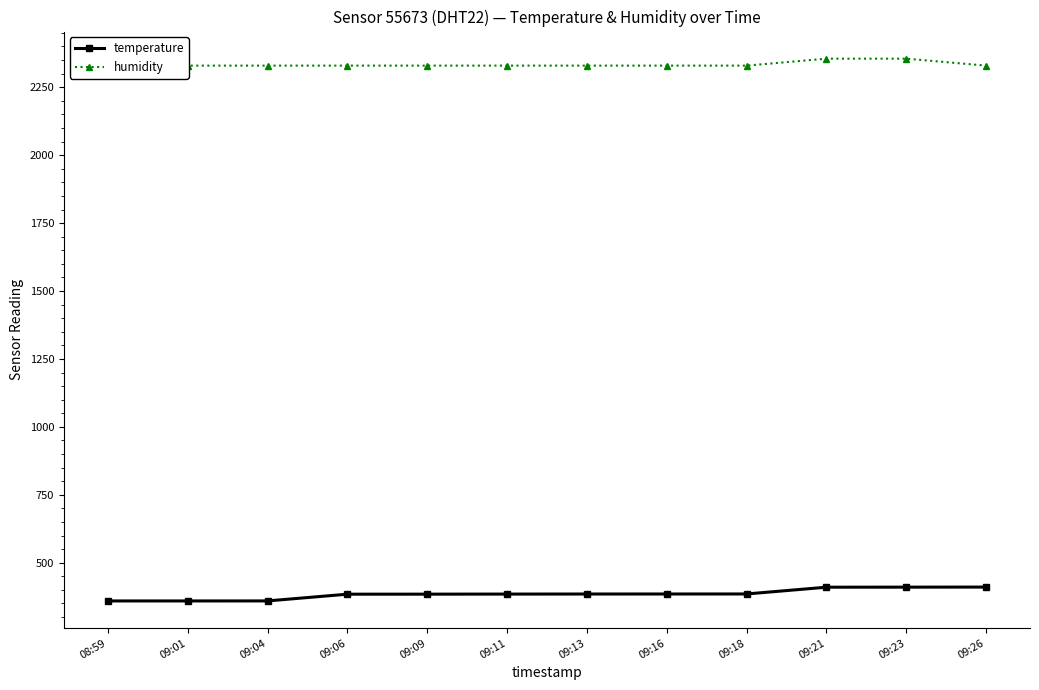

What is the sum of all temperature values?

4615.0